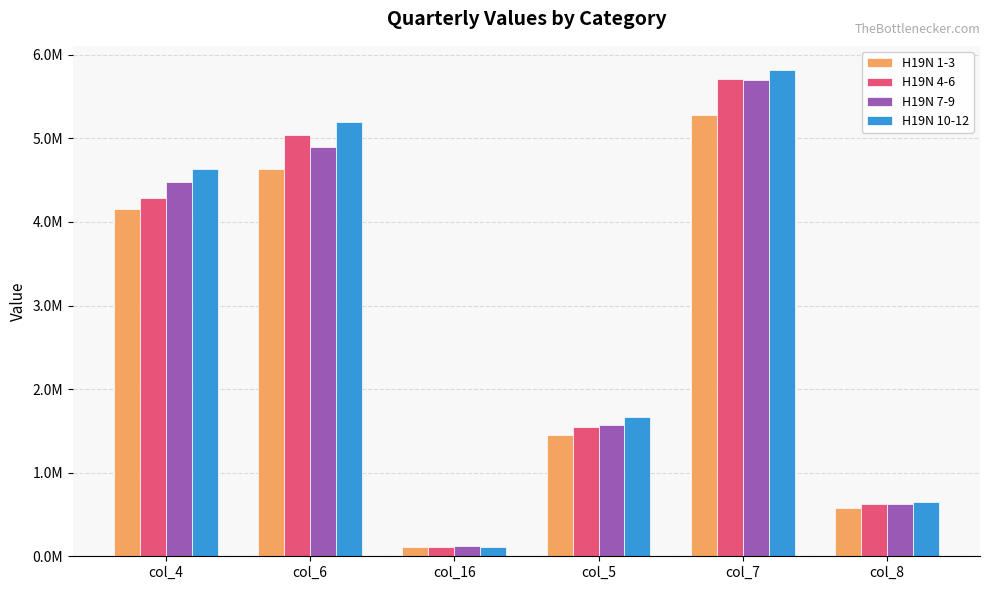

What is the value of the H19N 10-12 bar at the 1st from the left?

4636969